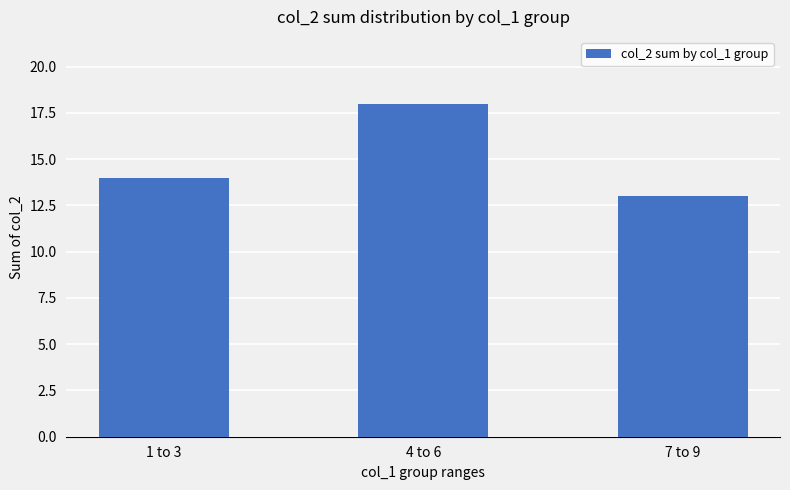

How many values are below 14?

1